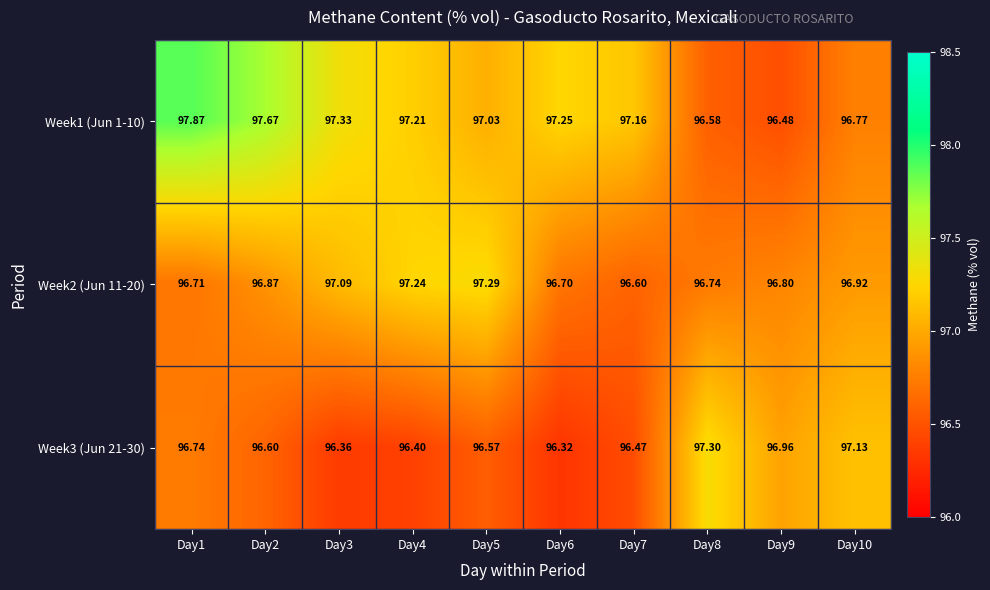

Is the value of Week3 (Jun 21-30) at Day3 greater than the value of Week2 (Jun 11-20) at Day5?

No